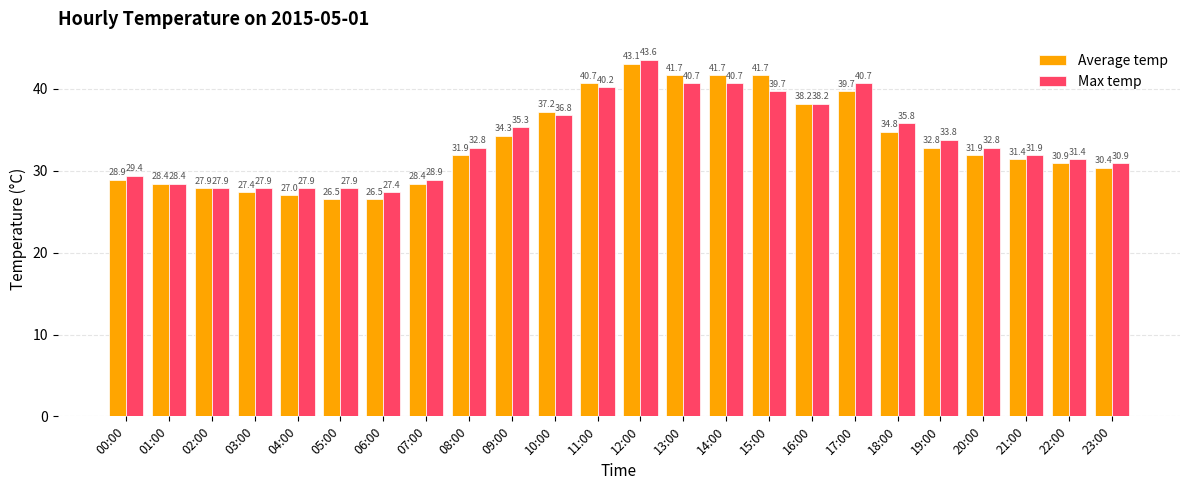

Reading left to right, list all the values displayed in this chart.

Average temp: 00:00=28.9	01:00=28.4	02:00=27.9	03:00=27.4	04:00=27.0	05:00=26.5	06:00=26.5	07:00=28.4	08:00=31.9	09:00=34.3	10:00=37.2	11:00=40.7	12:00=43.1	13:00=41.7	14:00=41.7	15:00=41.7	16:00=38.2	17:00=39.7	18:00=34.8	19:00=32.8	20:00=31.9	21:00=31.4	22:00=30.9	23:00=30.4
Max temp: 00:00=29.4	01:00=28.4	02:00=27.9	03:00=27.9	04:00=27.9	05:00=27.9	06:00=27.4	07:00=28.9	08:00=32.8	09:00=35.3	10:00=36.8	11:00=40.2	12:00=43.6	13:00=40.7	14:00=40.7	15:00=39.7	16:00=38.2	17:00=40.7	18:00=35.8	19:00=33.8	20:00=32.8	21:00=31.9	22:00=31.4	23:00=30.9